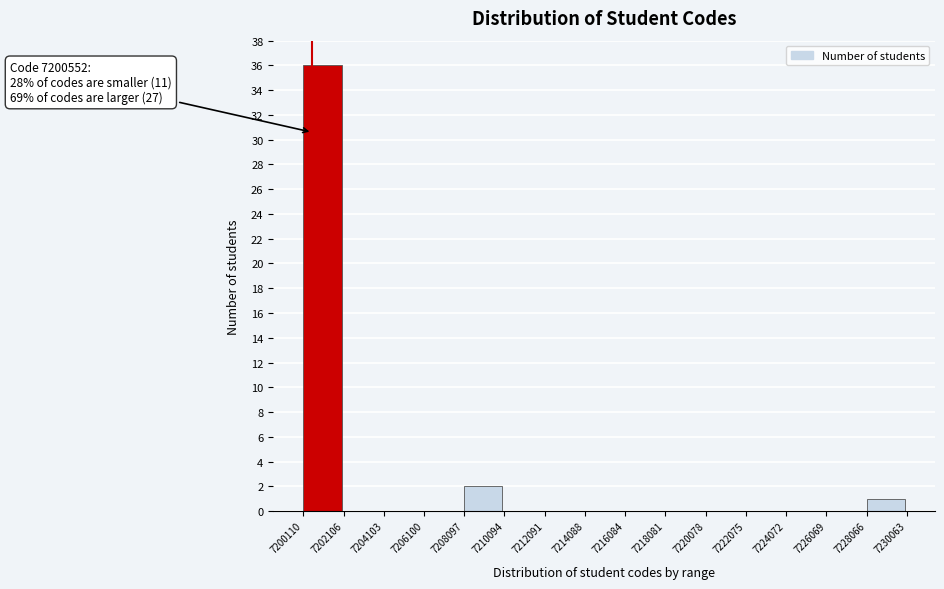

Which range on the x-axis has the tallest bar?

7200110 to 7202106